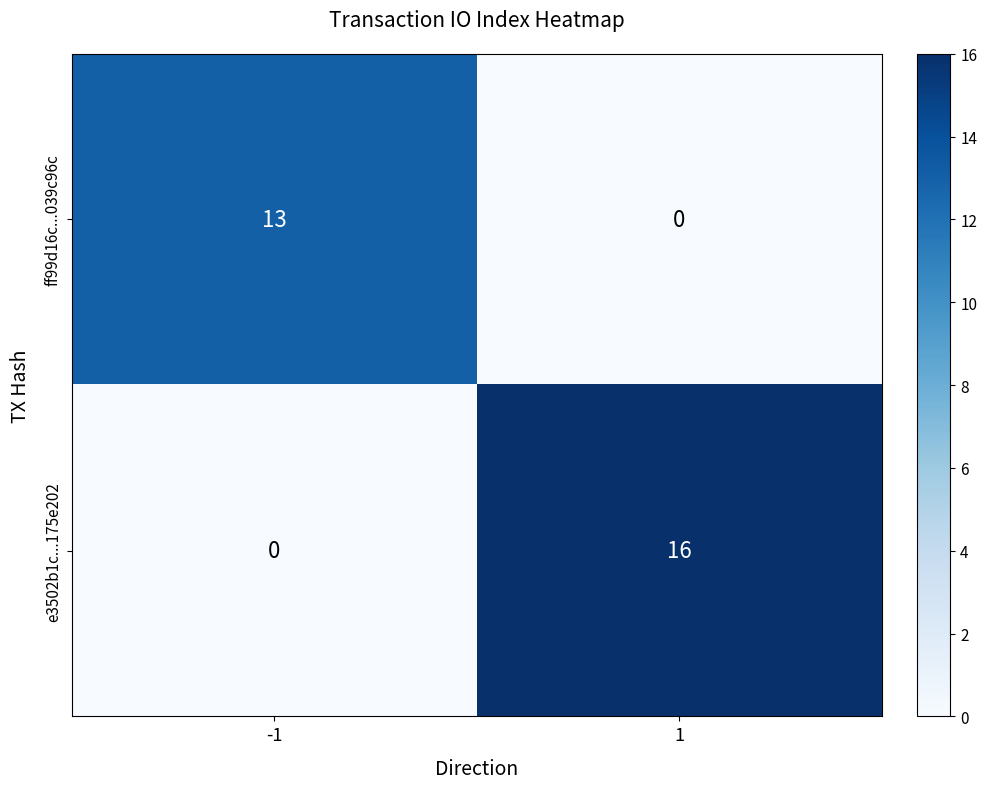

Rank the series at -1 from lowest to highest value.

e3502b1c...175e202, ff99d16c...039c96c